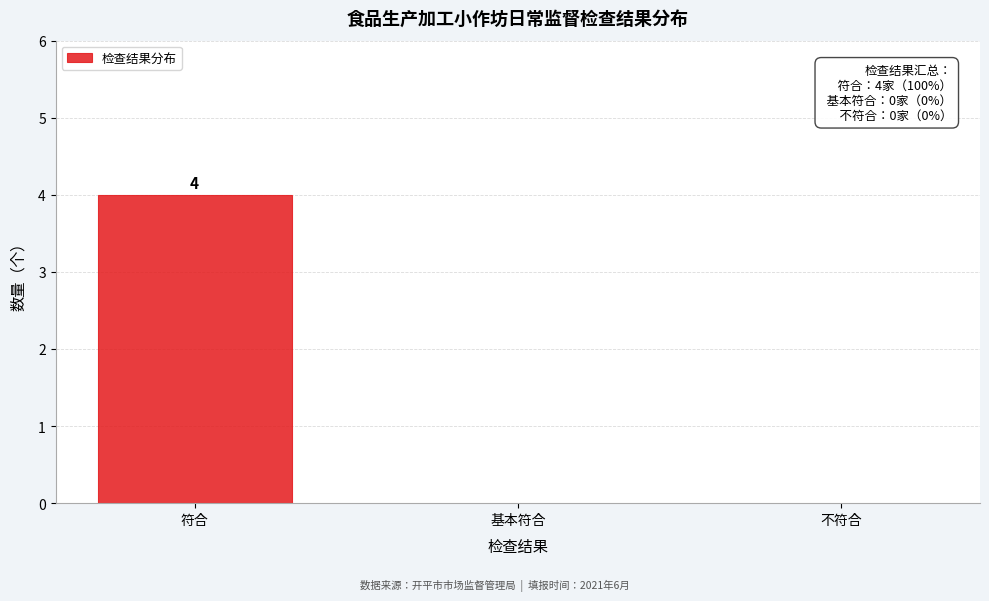

Reading left to right, what are all the values shown in this chart?

符合=4	基本符合=0	不符合=0